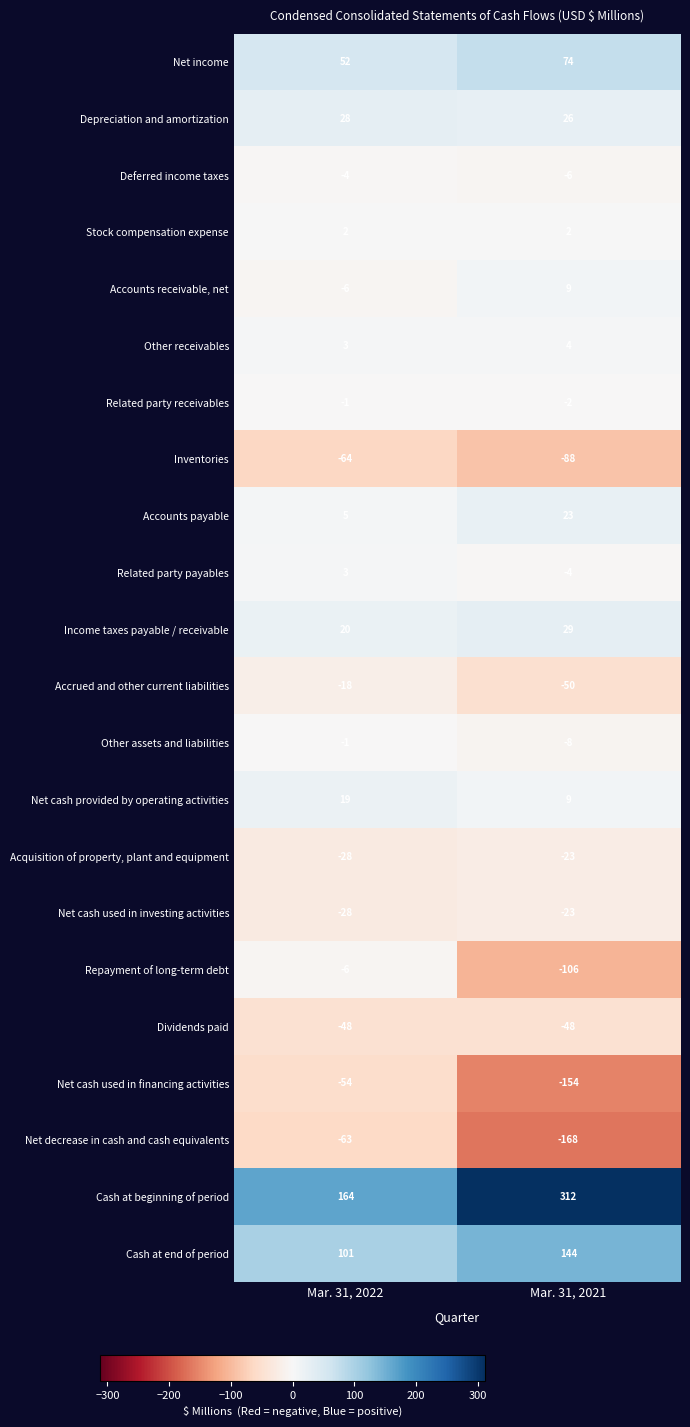

List the labels in order of Accrued and other current liabilities value, smallest first.

Mar. 31, 2021, Mar. 31, 2022